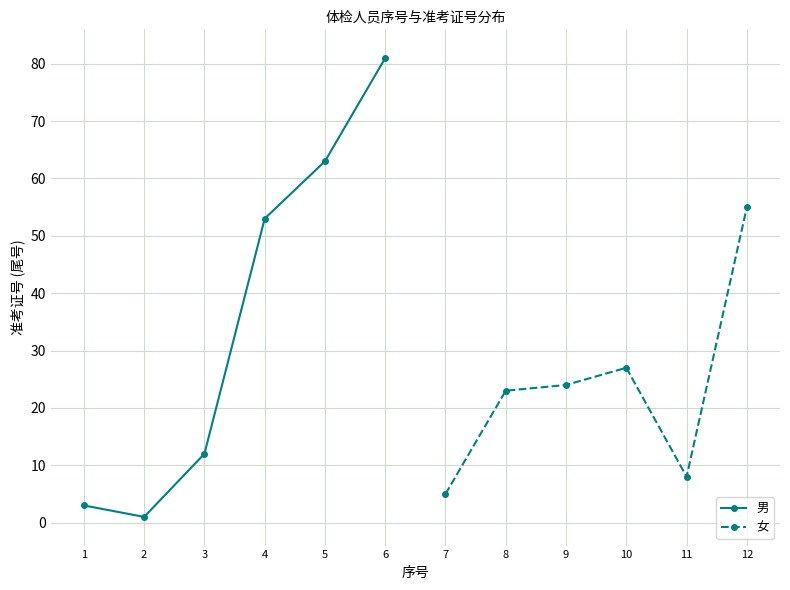

In 男, how many points are lower than both neighbors (excluding endpoints)?

1